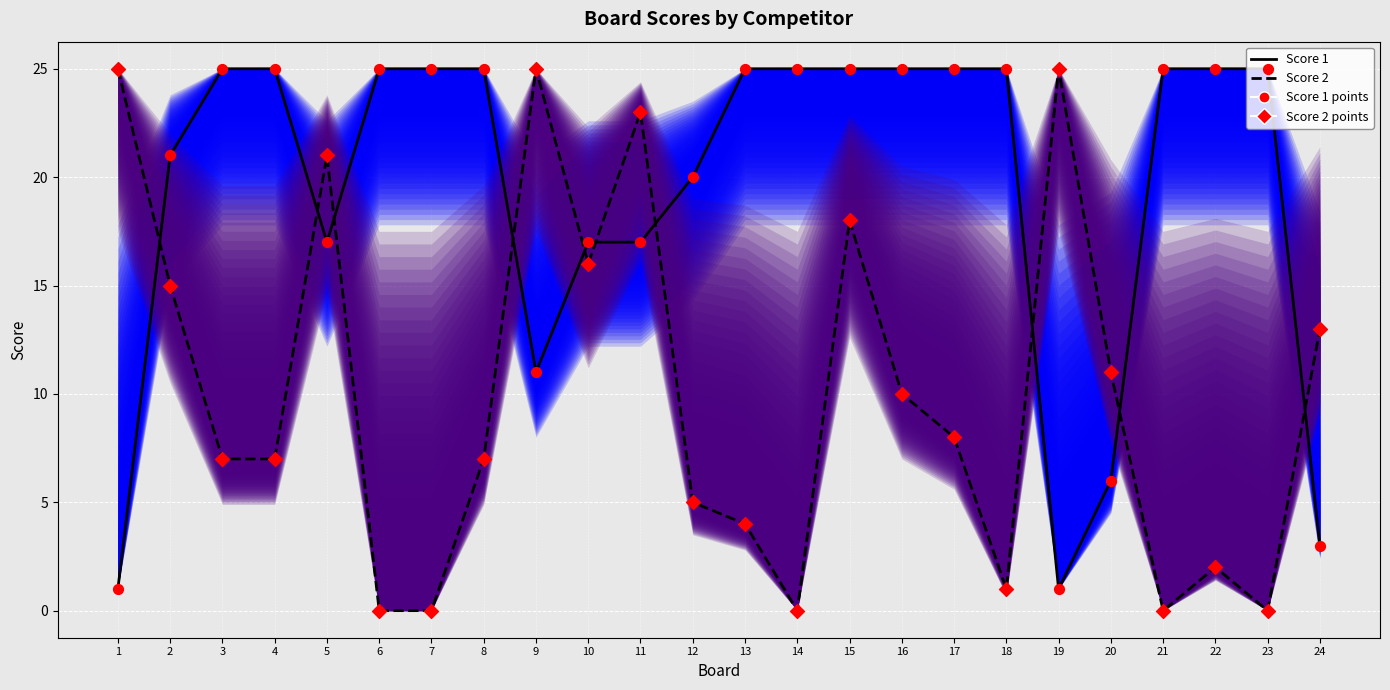

Which series contains the lowest Y value?

Score 2 (line)